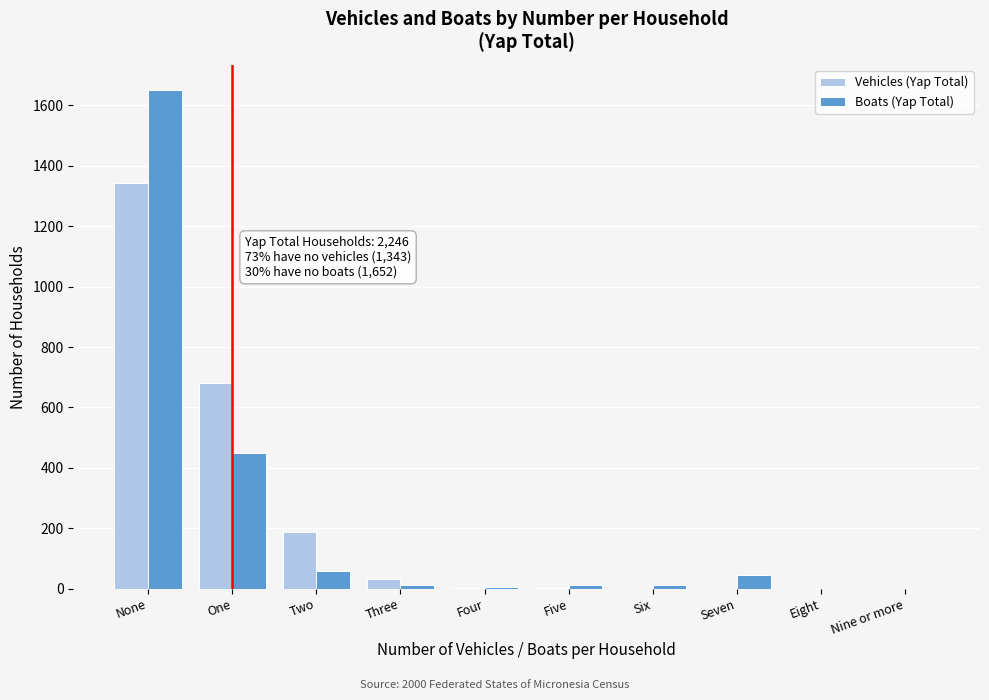

What is the maximum value for Vehicles (Yap Total)?

1343